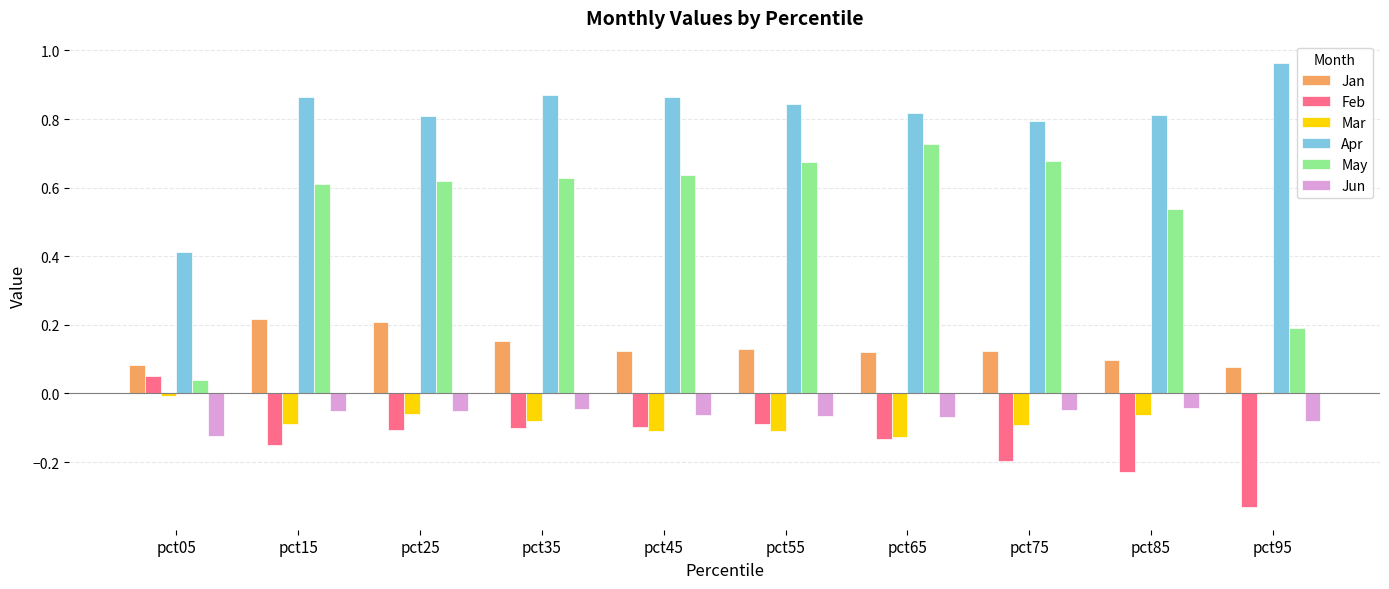

What is the total value across all series at pct65?

1.3